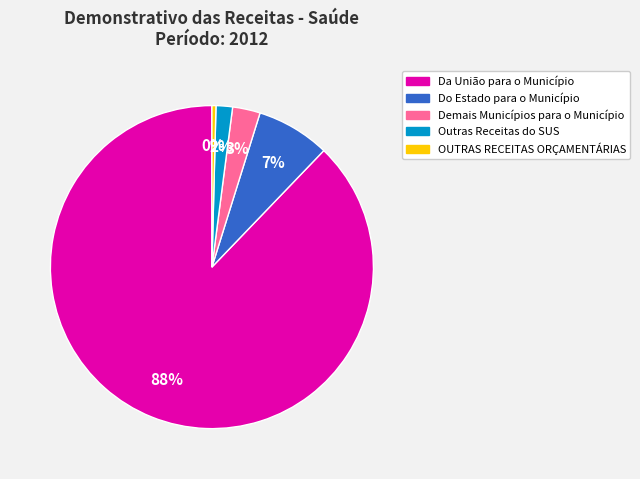

Does any single category account for the majority?

Yes